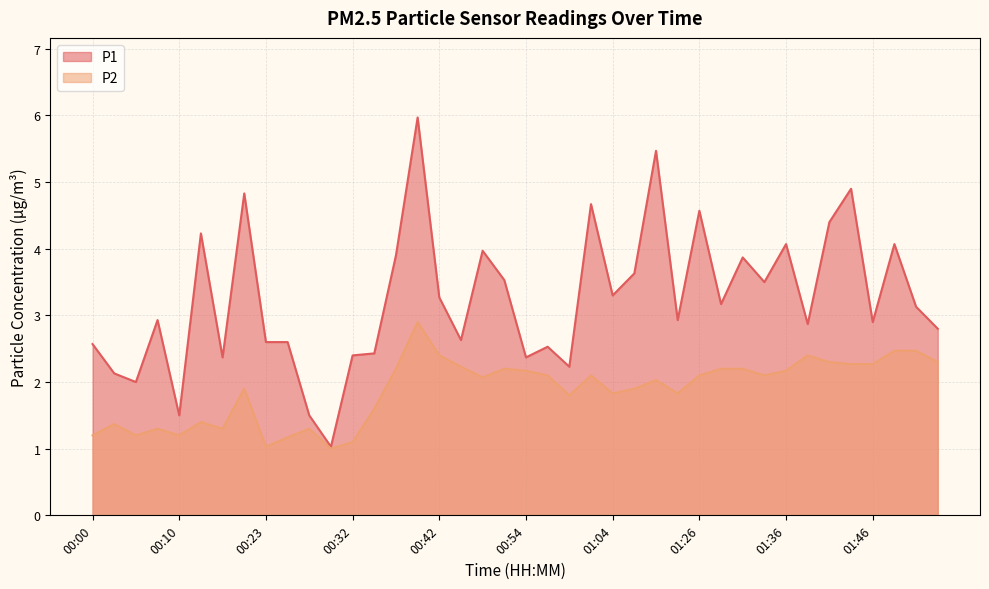

At which category is the sum across all series the highest?

00:40